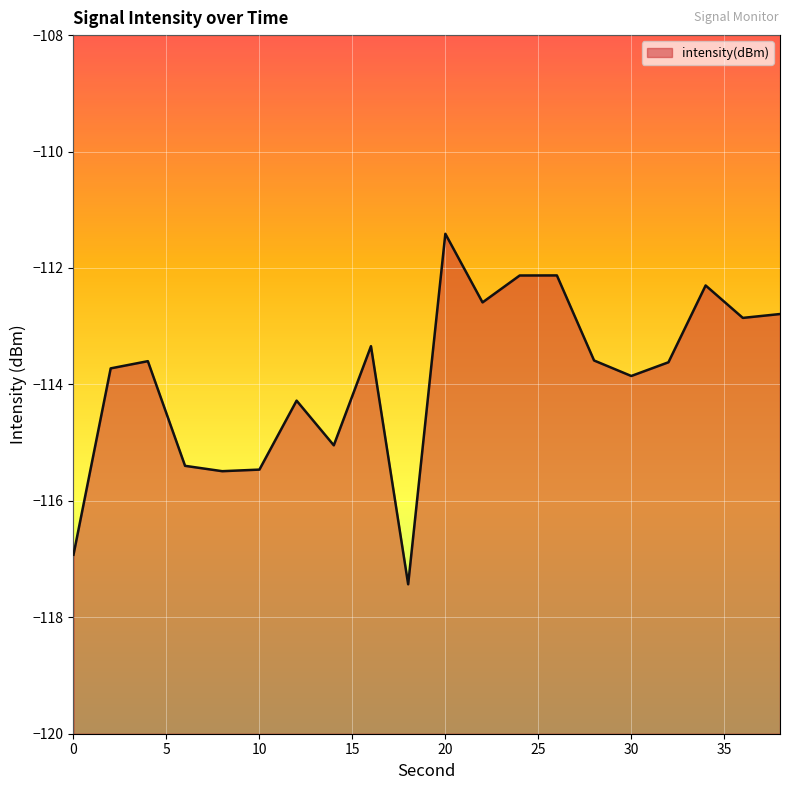

True or false: there are more than 0 points higher than both neighbors.

True